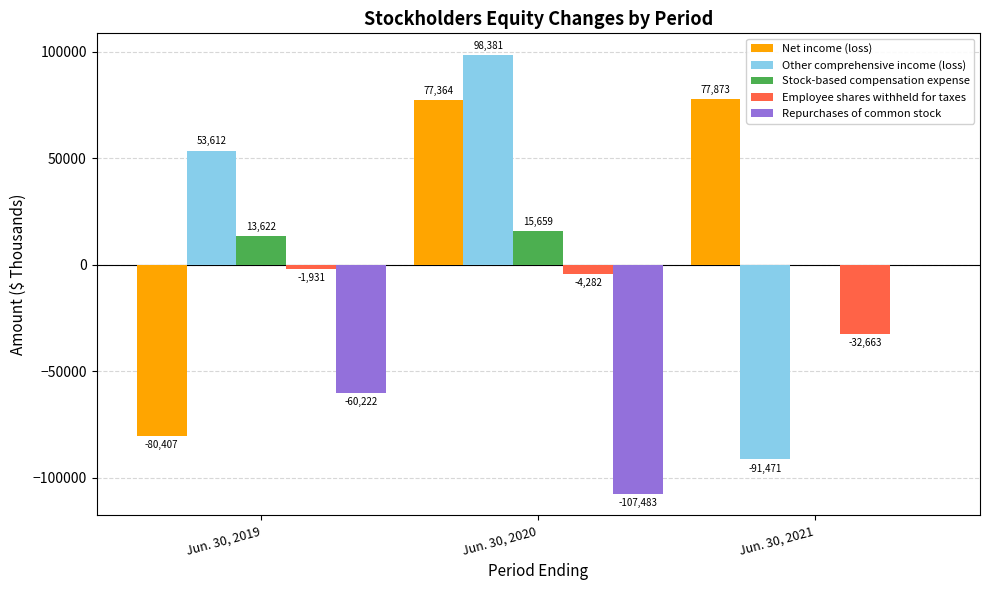

Reading left to right, what are all the values shown in this chart?

Net income (loss): Jun. 30, 2019=-80407	Jun. 30, 2020=77364	Jun. 30, 2021=77873
Other comprehensive income (loss): Jun. 30, 2019=53612	Jun. 30, 2020=98381	Jun. 30, 2021=-91471
Stock-based compensation expense: Jun. 30, 2019=13622	Jun. 30, 2020=15659	Jun. 30, 2021=0
Employee shares withheld for taxes: Jun. 30, 2019=-1931	Jun. 30, 2020=-4282	Jun. 30, 2021=-32663
Repurchases of common stock: Jun. 30, 2019=-60222	Jun. 30, 2020=-107483	Jun. 30, 2021=0